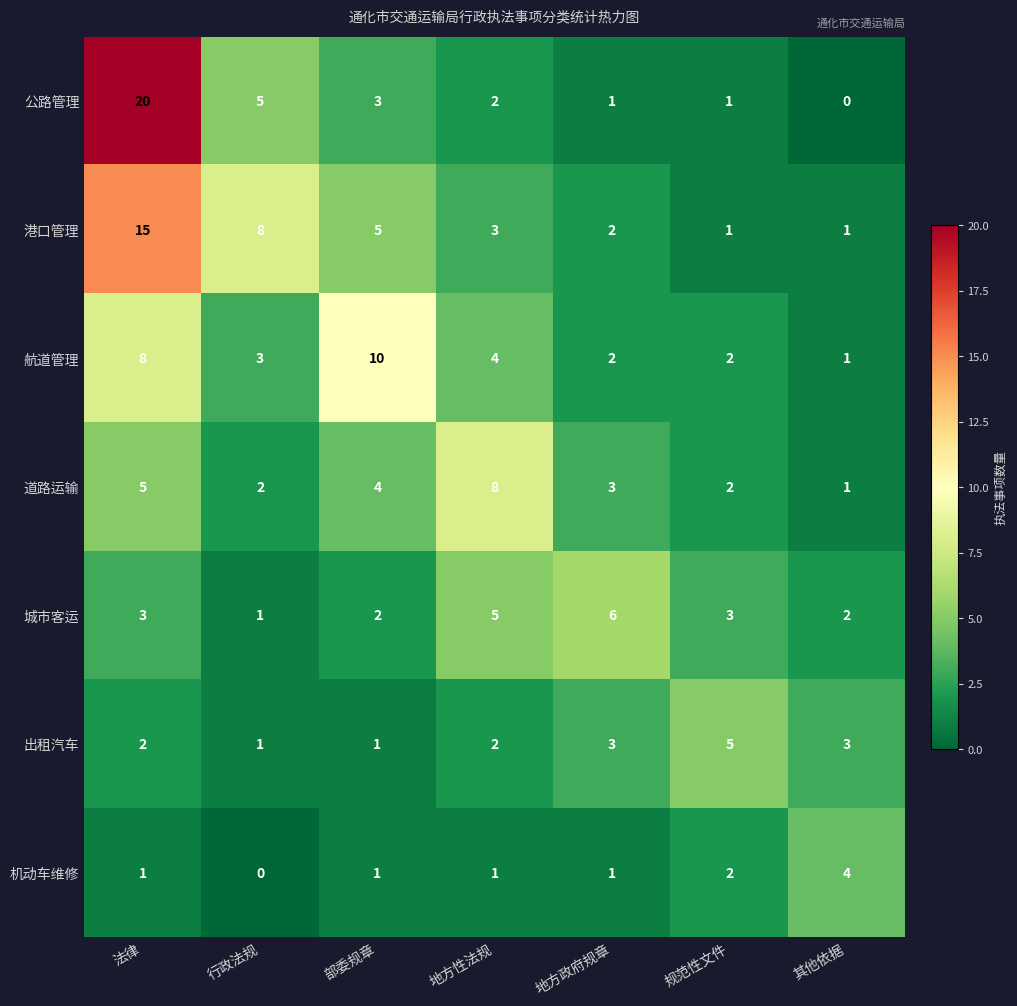

At how many categories does at least one series exceed 1?

7